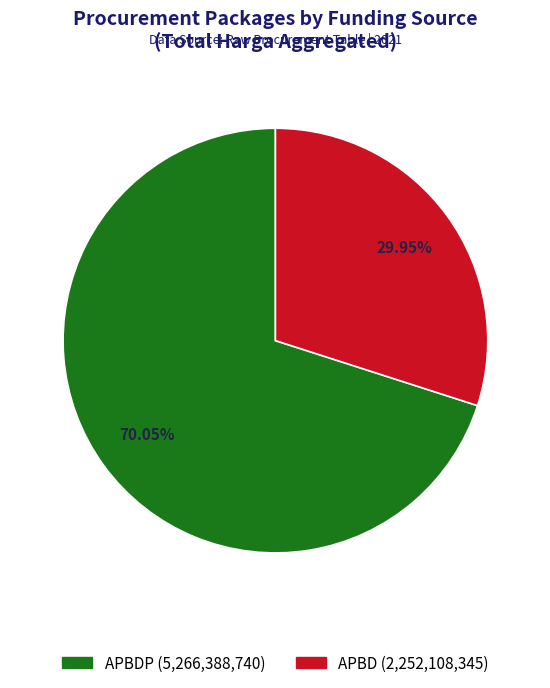

Is there a majority slice in this chart?

Yes